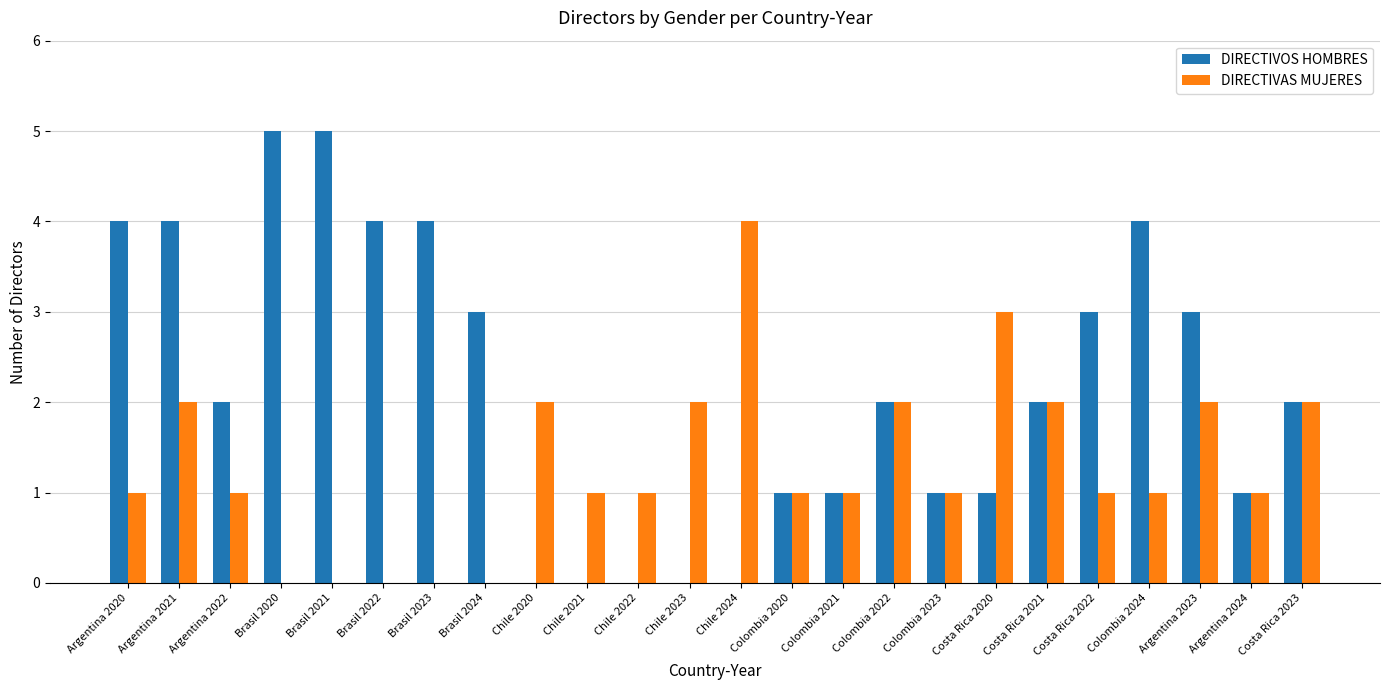

What is the highest value of the DIRECTIVOS HOMBRES series?

5